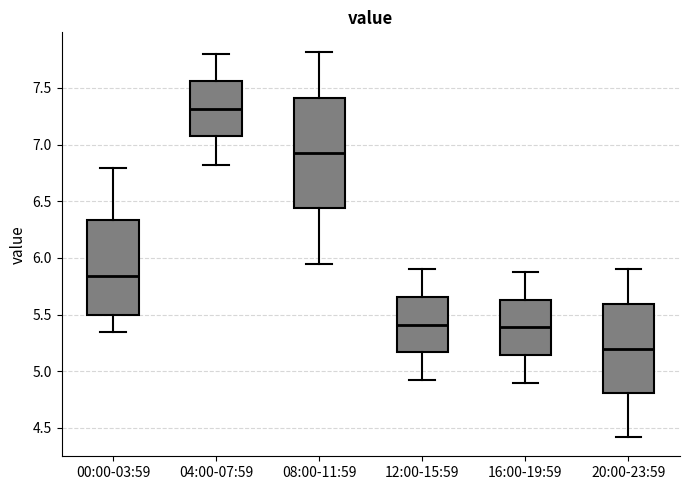

Which box has the lowest median line?

20:00-23:59